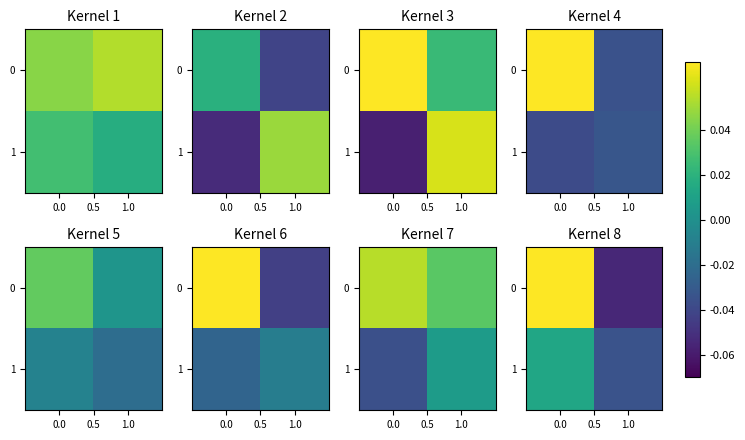

How many positive values does the 0 series have?

1